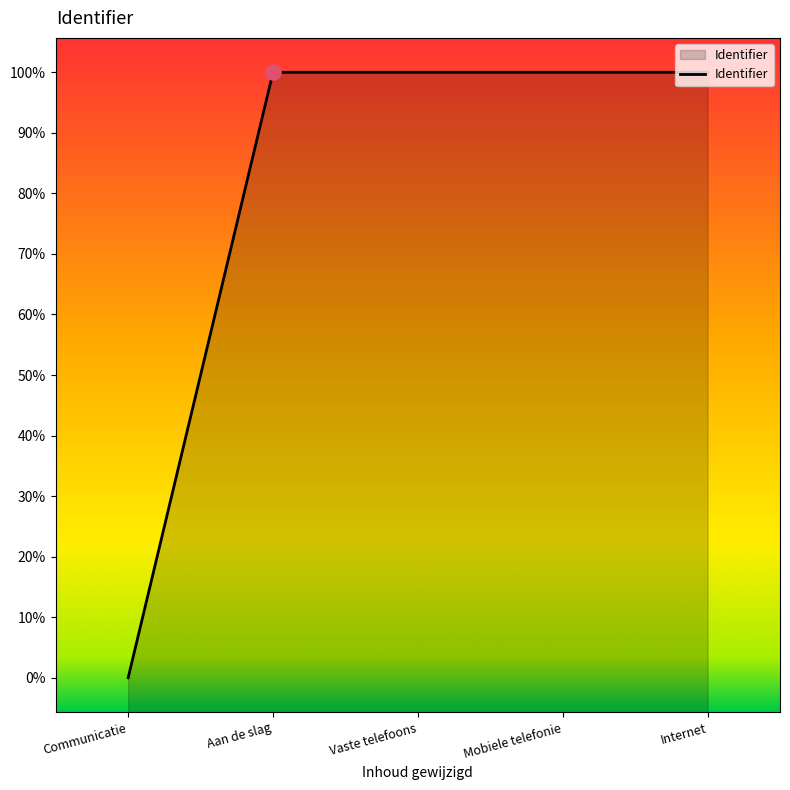

Between Vaste telefoons and Mobiele telefonie, which is larger?

Mobiele telefonie